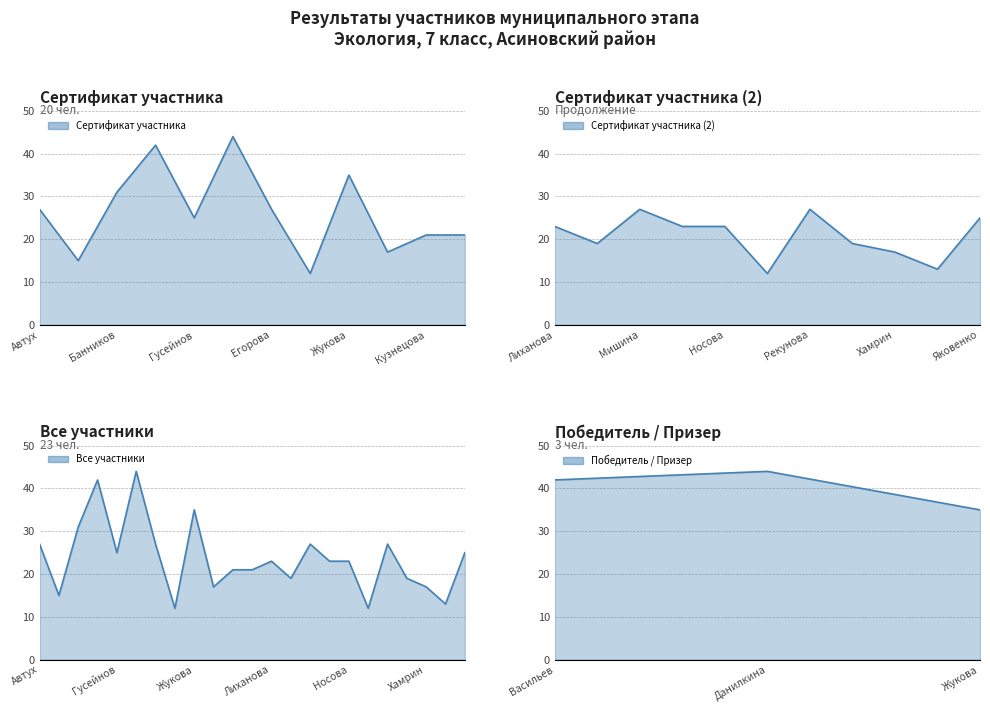

The value at Васильев is 62. True or false?

False